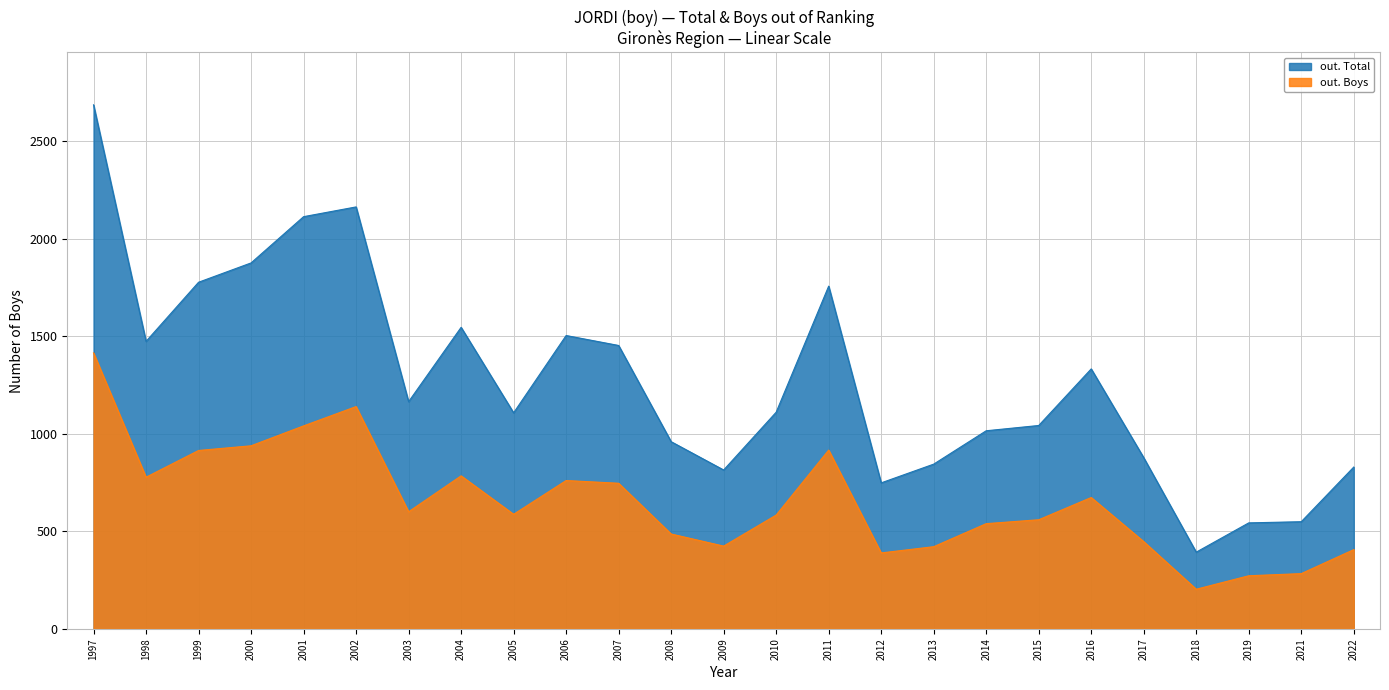

What is the average value of the out. Total series?

1267